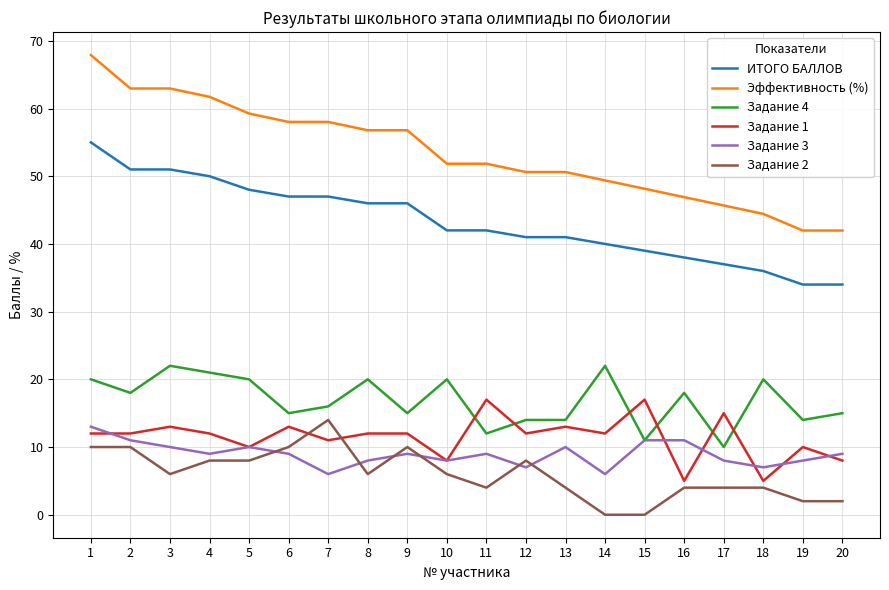

What is the maximum value for Задание 3?

13.0